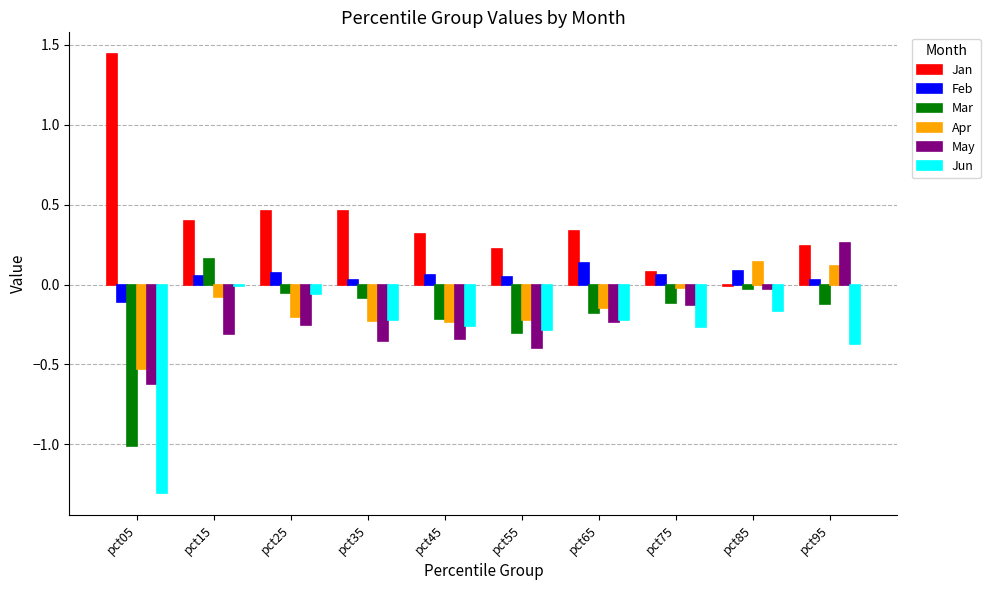

Which series has the largest total across all categories?

Jan